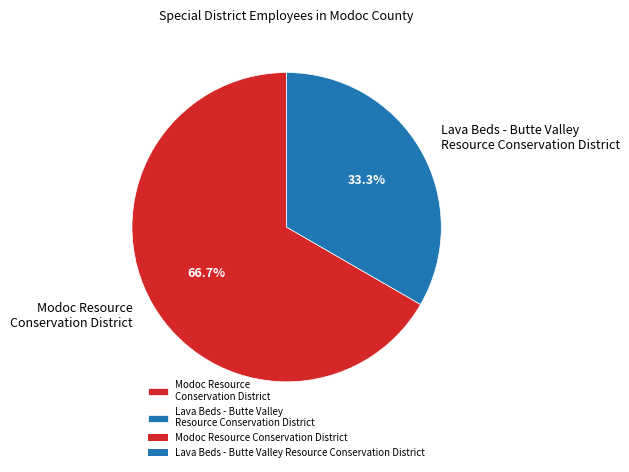

What is the largest slice in the pie chart?

Modoc Resource Conservation District